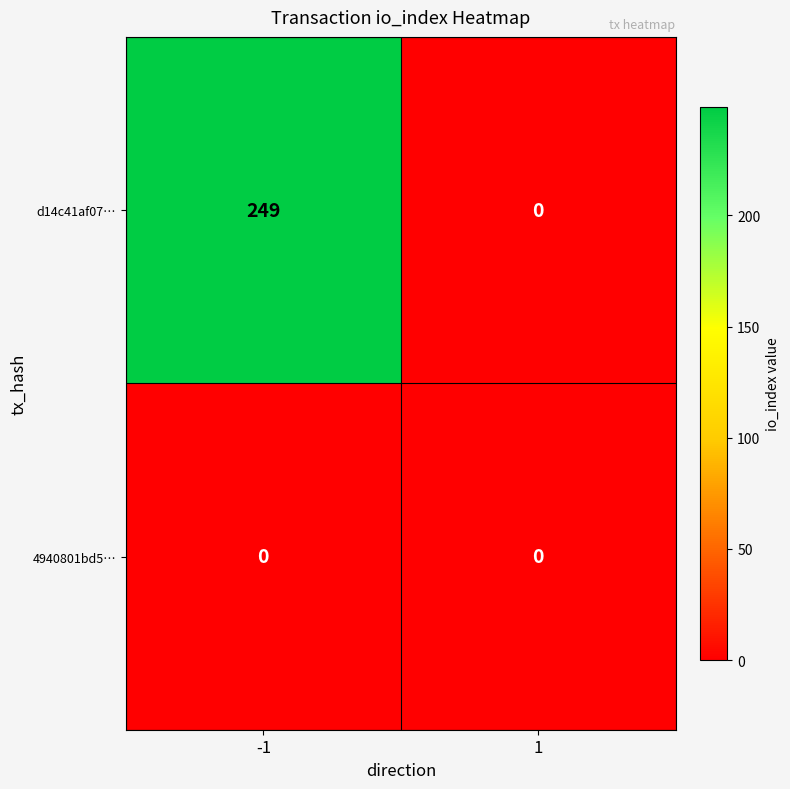

At how many categories does at least one series exceed 193?

1